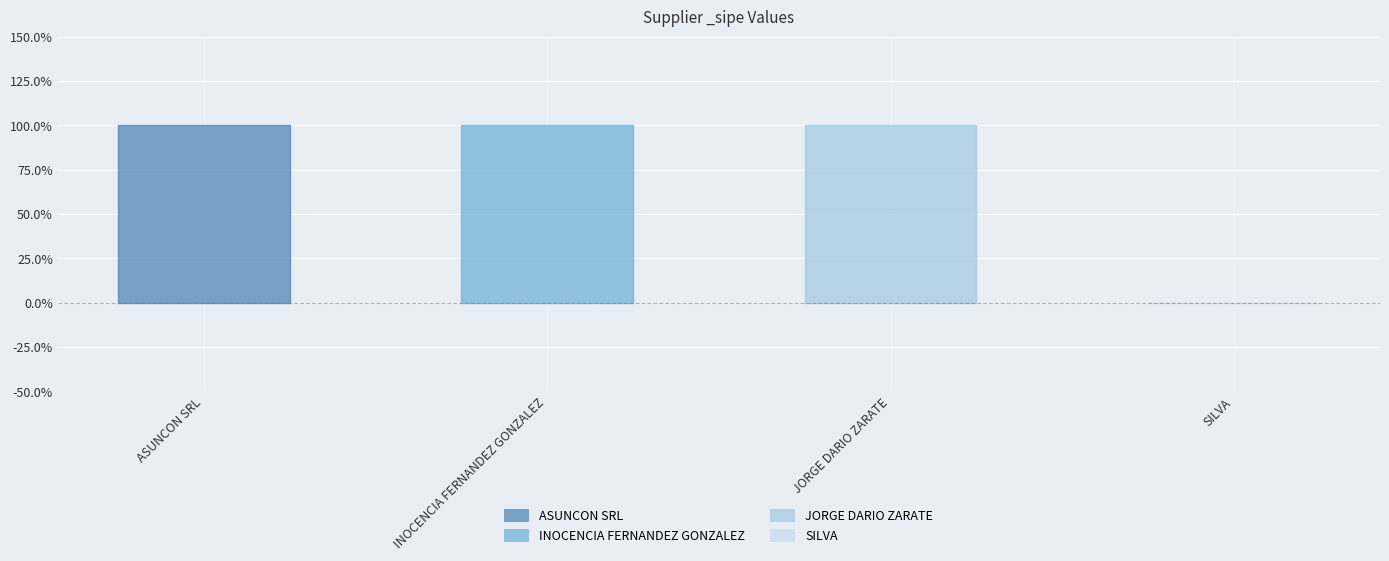

List the labels in order of value, smallest first.

SILVA, ASUNCON SRL, INOCENCIA FERNANDEZ GONZALEZ, JORGE DARIO ZARATE